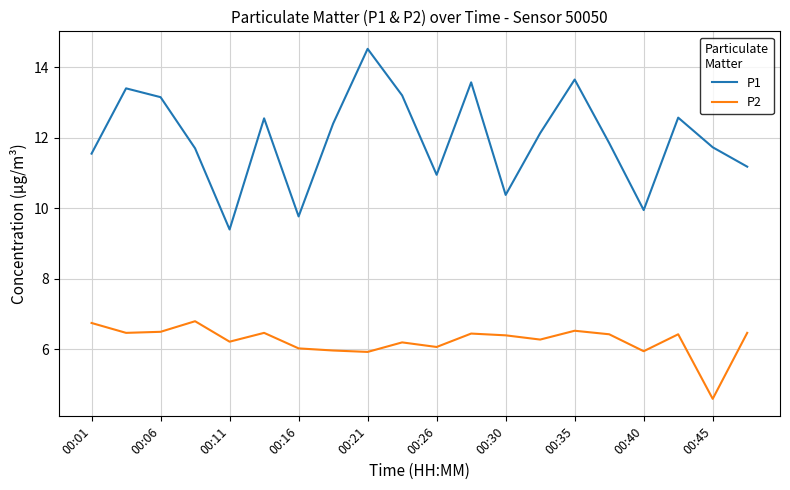

Which series has the widest spread of values?

P1